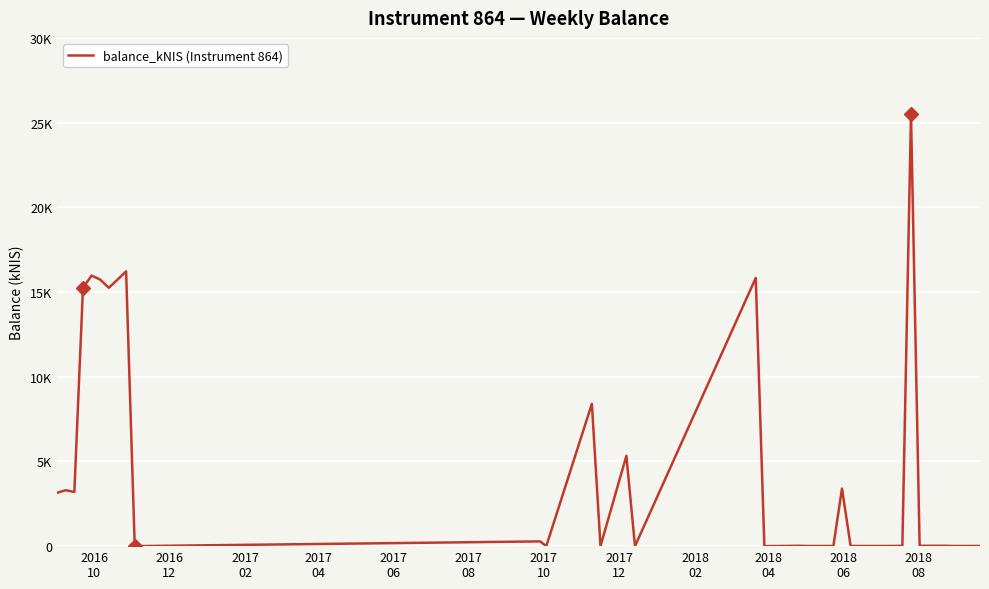

Is this an area chart (filled region under the line)?

No